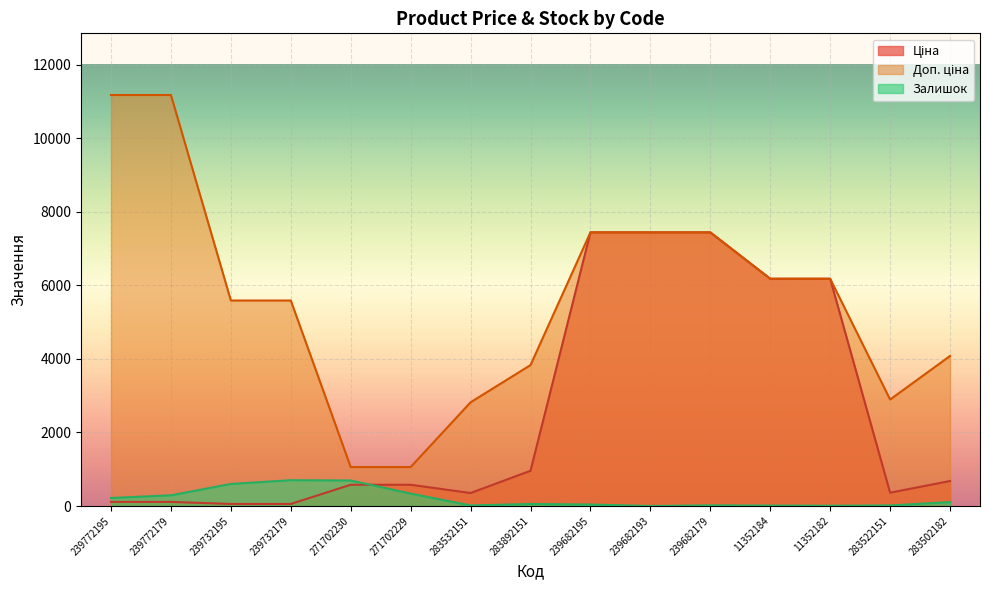

What is the difference between the Доп. ціна values at 239772195 and 283892151?

7348.2